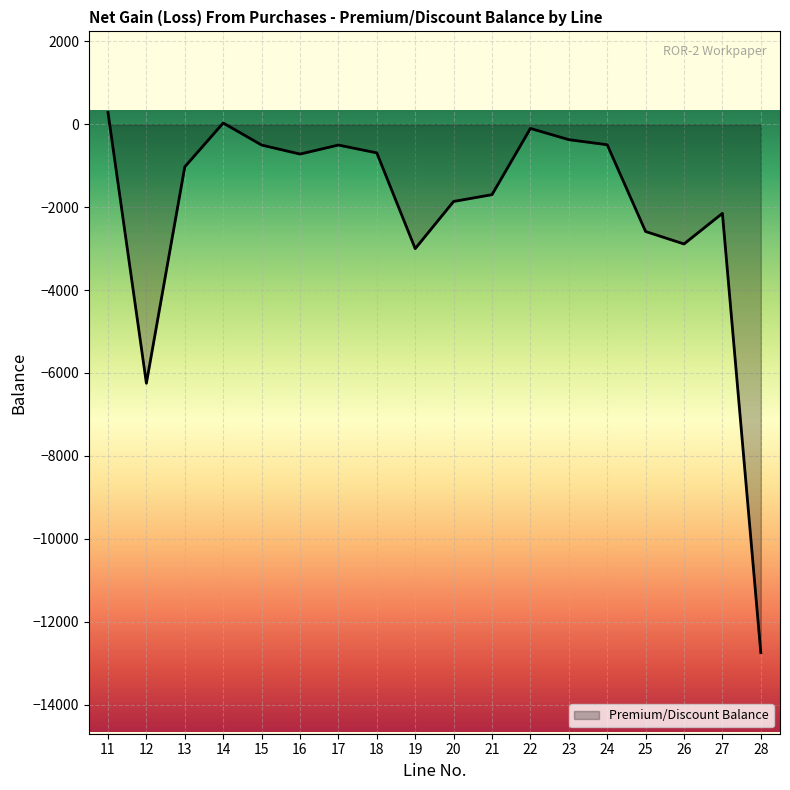

Which category has the lowest value across all series?

28